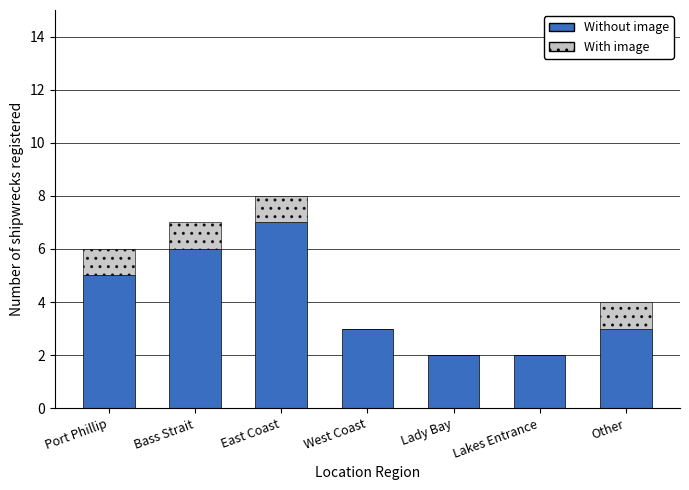

What is the sum of the Without image values at Lady Bay and Other?

5